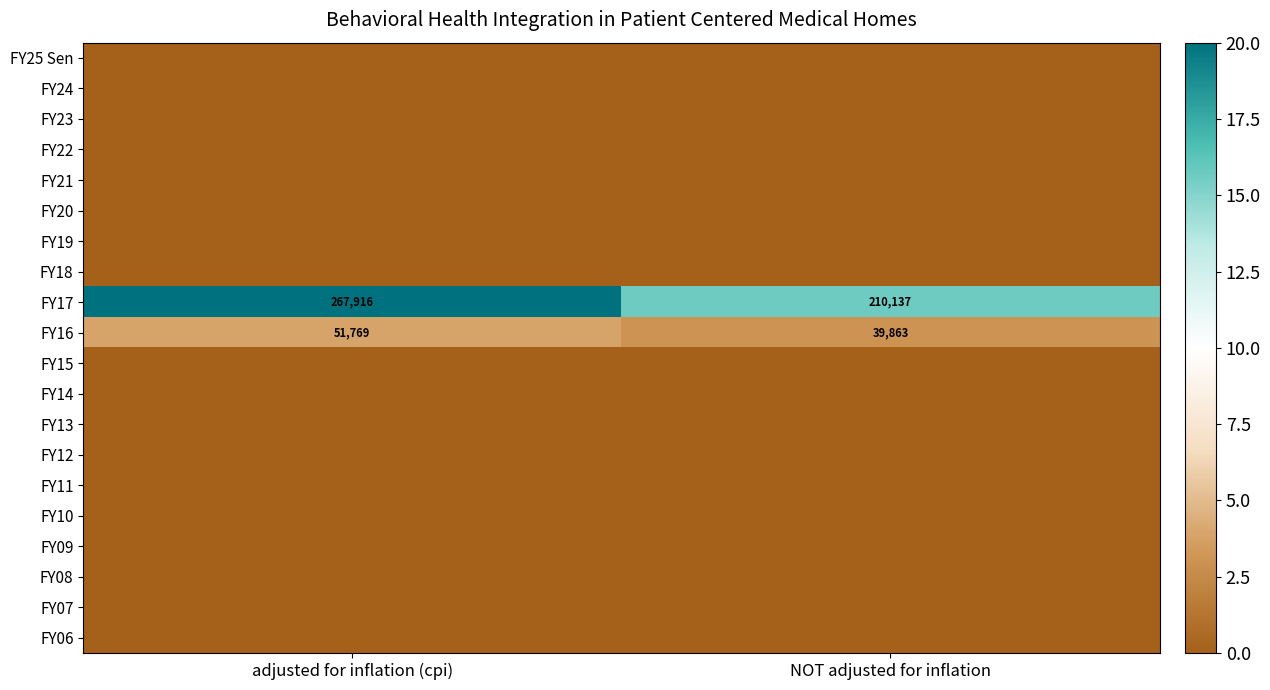

At which label is FY17 closest to 239026?

NOT adjusted for inflation